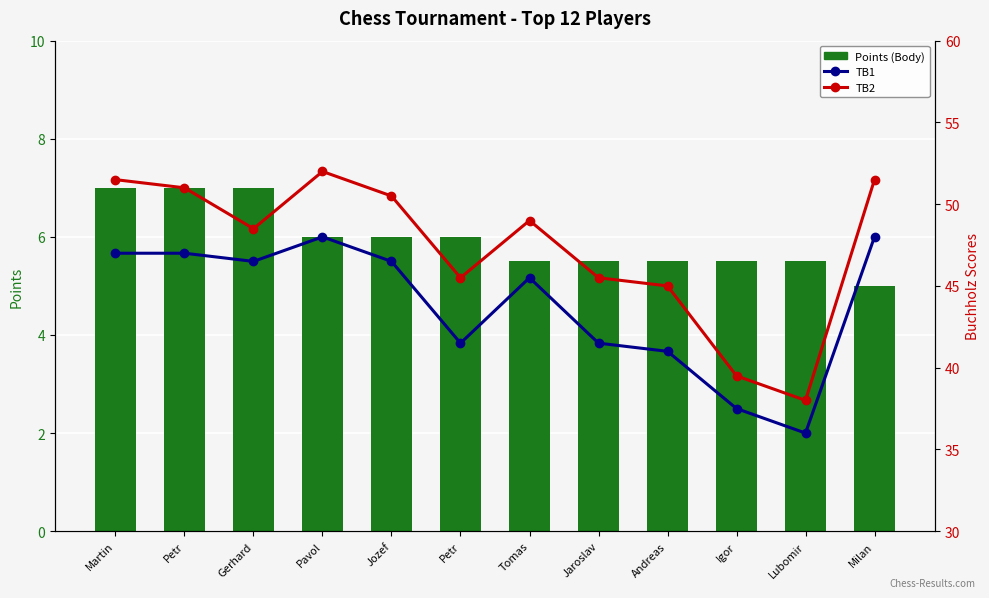

How many groups of bars are there?

12